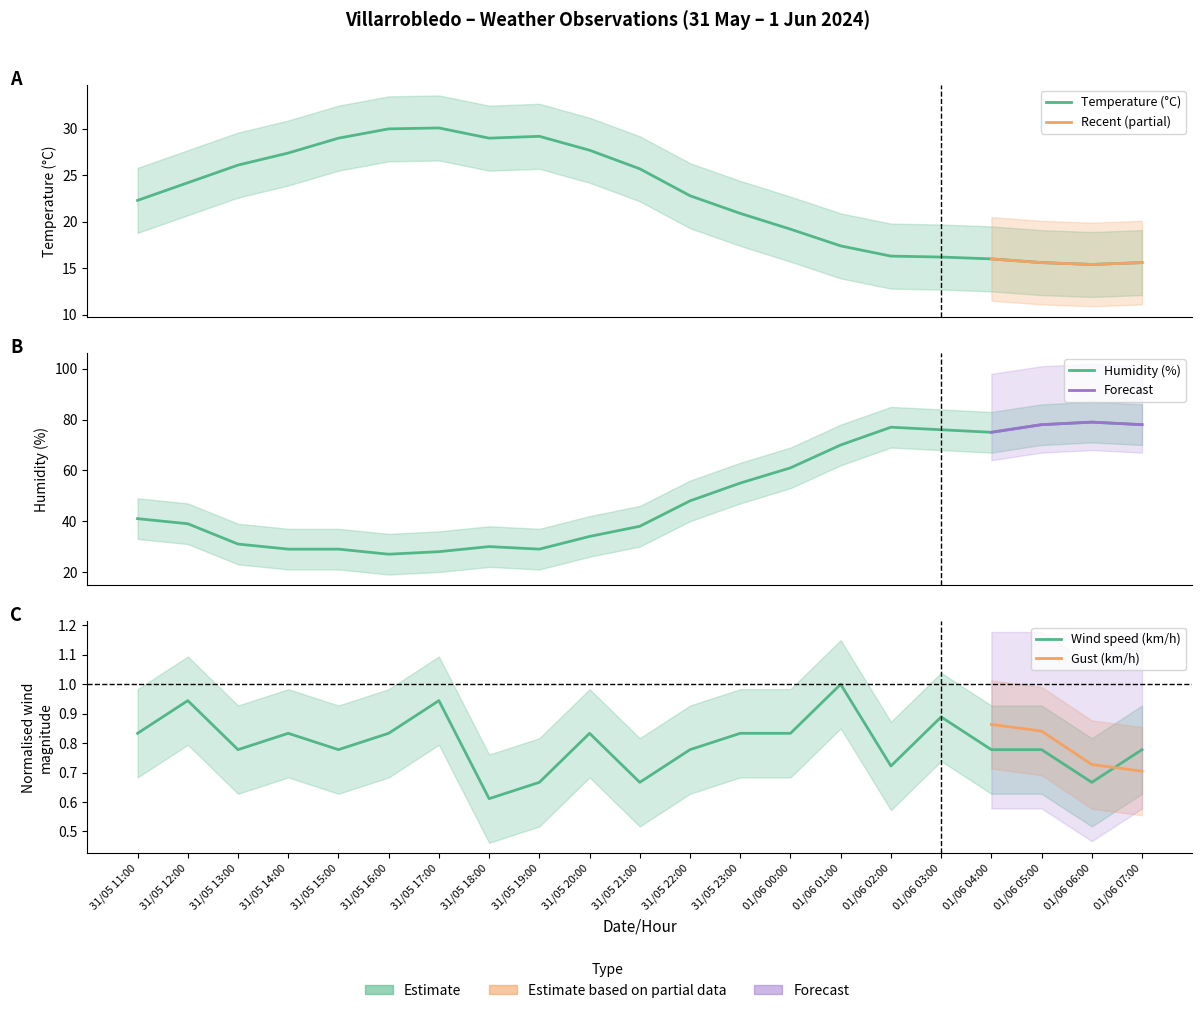

List the labels in order of Temperature (°C) value, largest first.

31/05 17:00, 31/05 16:00, 31/05 19:00, 31/05 15:00, 31/05 18:00, 31/05 20:00, 31/05 14:00, 31/05 13:00, 31/05 21:00, 31/05 12:00, 31/05 22:00, 31/05 11:00, 31/05 23:00, 01/06 00:00, 01/06 01:00, 01/06 02:00, 01/06 03:00, 01/06 04:00, 01/06 05:00, 01/06 07:00, 01/06 06:00